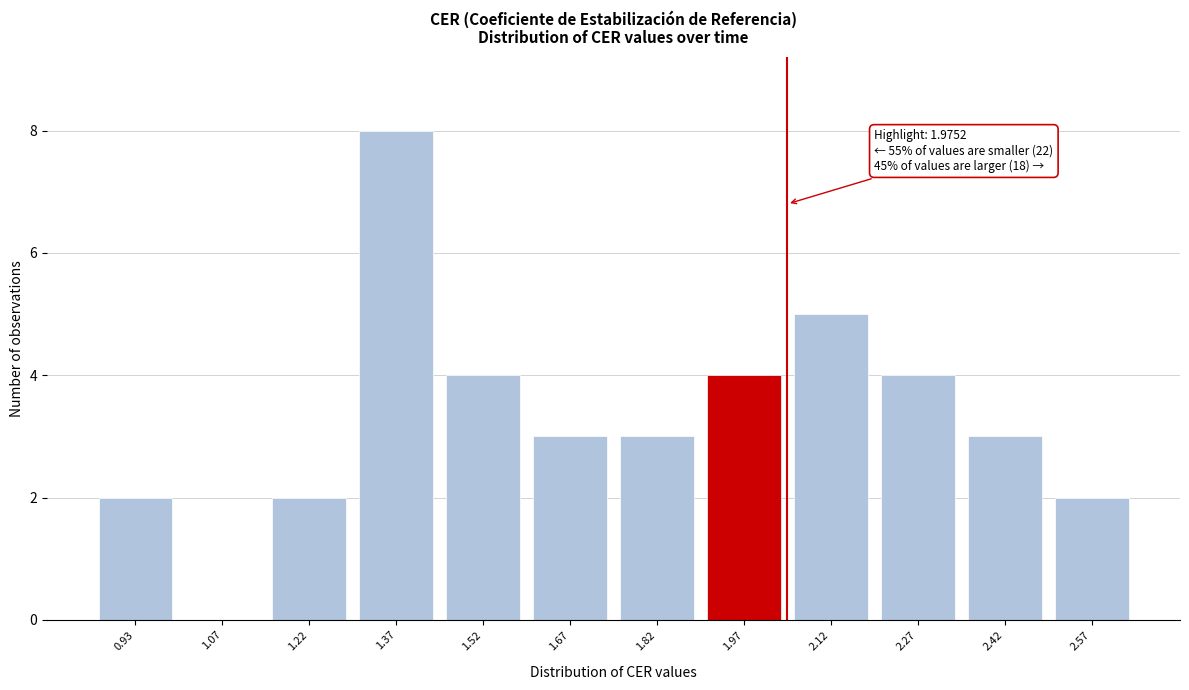

Reading left to right, transcribe all the data shown in this chart.

0.93=2	1.07=0	1.22=2	1.37=8	1.52=4	1.67=3	1.82=3	1.97=4	2.12=5	2.27=4	2.42=3	2.57=2